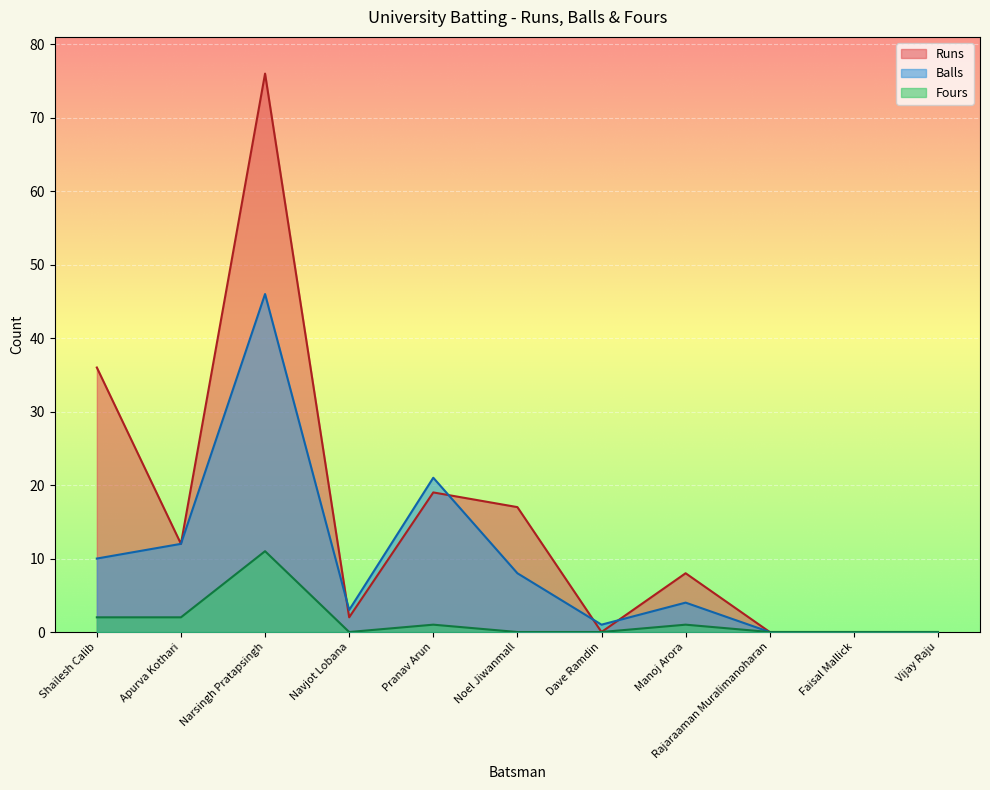

In Fours, how many points are higher than both neighbors (excluding endpoints)?

3